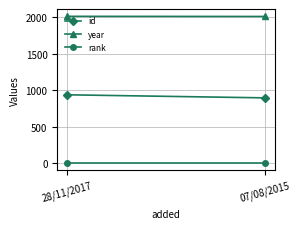

At which label is rank closest to 1?

28/11/2017